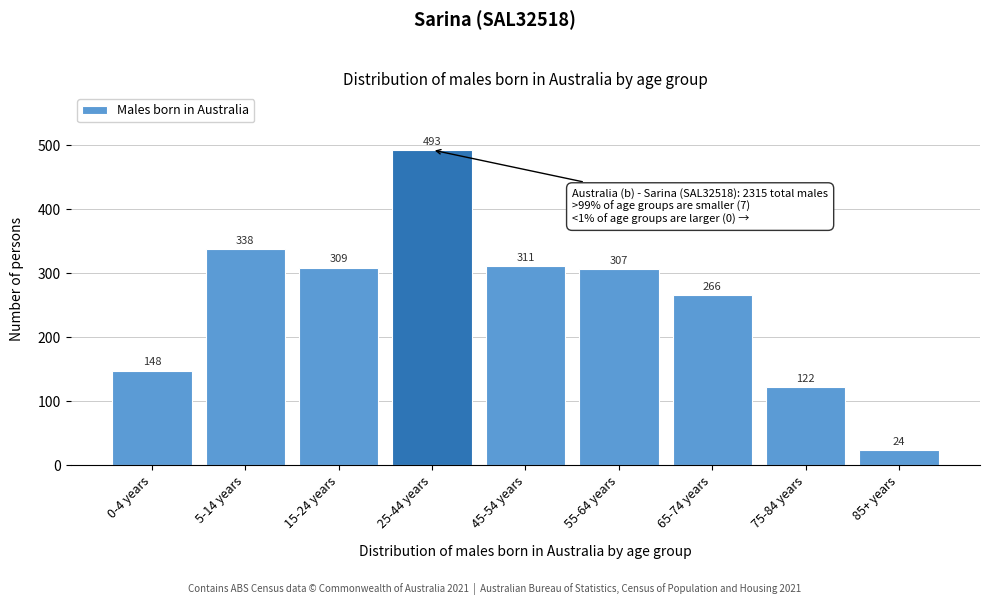

Reading left to right, transcribe all the data shown in this chart.

148	338	309	493	311	307	266	122	24